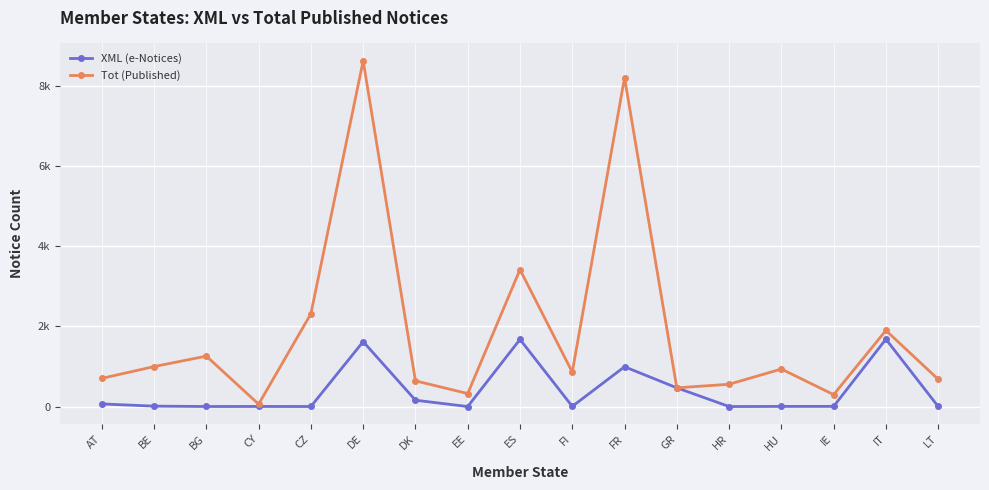

True or false: Tot (Published) has a value of 324 at EE.

True